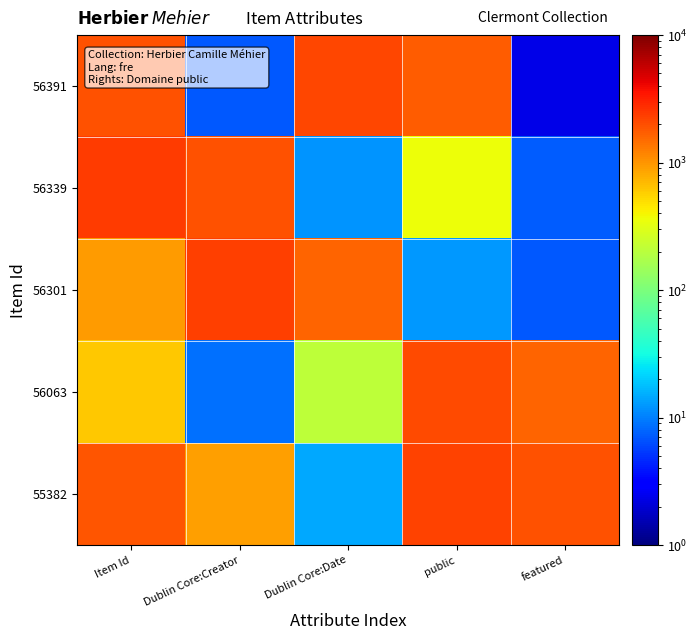

Reading left to right, extract all data points from this chart.

56391: Item Id=1946.2	Dublin Core:Creator=7.1	Dublin Core:Date=2153.6	public=1758.6	featured=2.3
56339: Item Id=2440.3	Dublin Core:Creator=1914.8	Dublin Core:Date=12.0	public=363.9	featured=7.3
56301: Item Id=958.5	Dublin Core:Creator=2320.6	Dublin Core:Date=1627.5	public=12.5	featured=7.2
56063: Item Id=606.7	Dublin Core:Creator=8.8	Dublin Core:Date=206.4	public=2077.7	featured=1597.6
55382: Item Id=1907.3	Dublin Core:Creator=918.6	Dublin Core:Date=14.6	public=2238.1	featured=1957.0